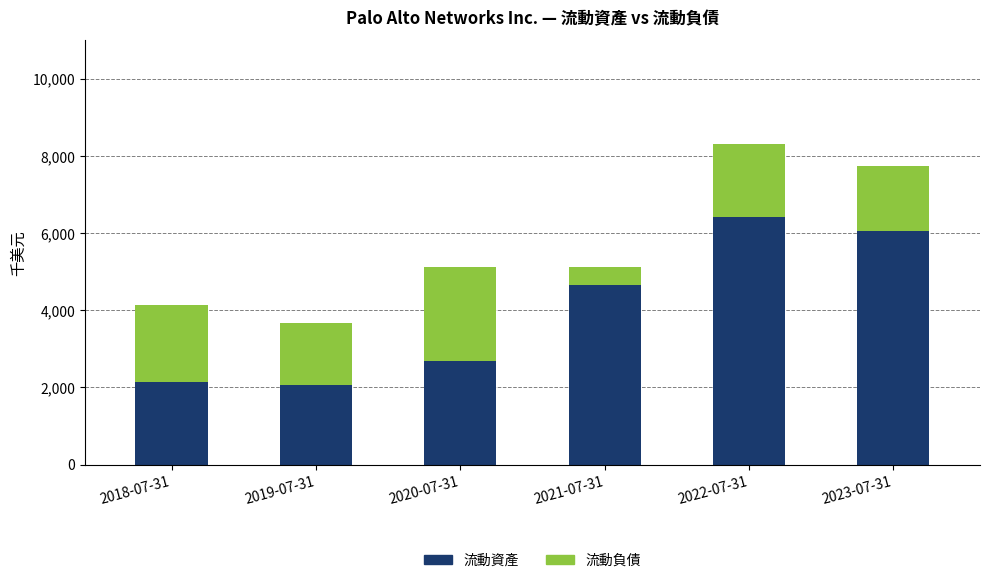

What are all the series names shown in the legend?

流動資產, 流動負債